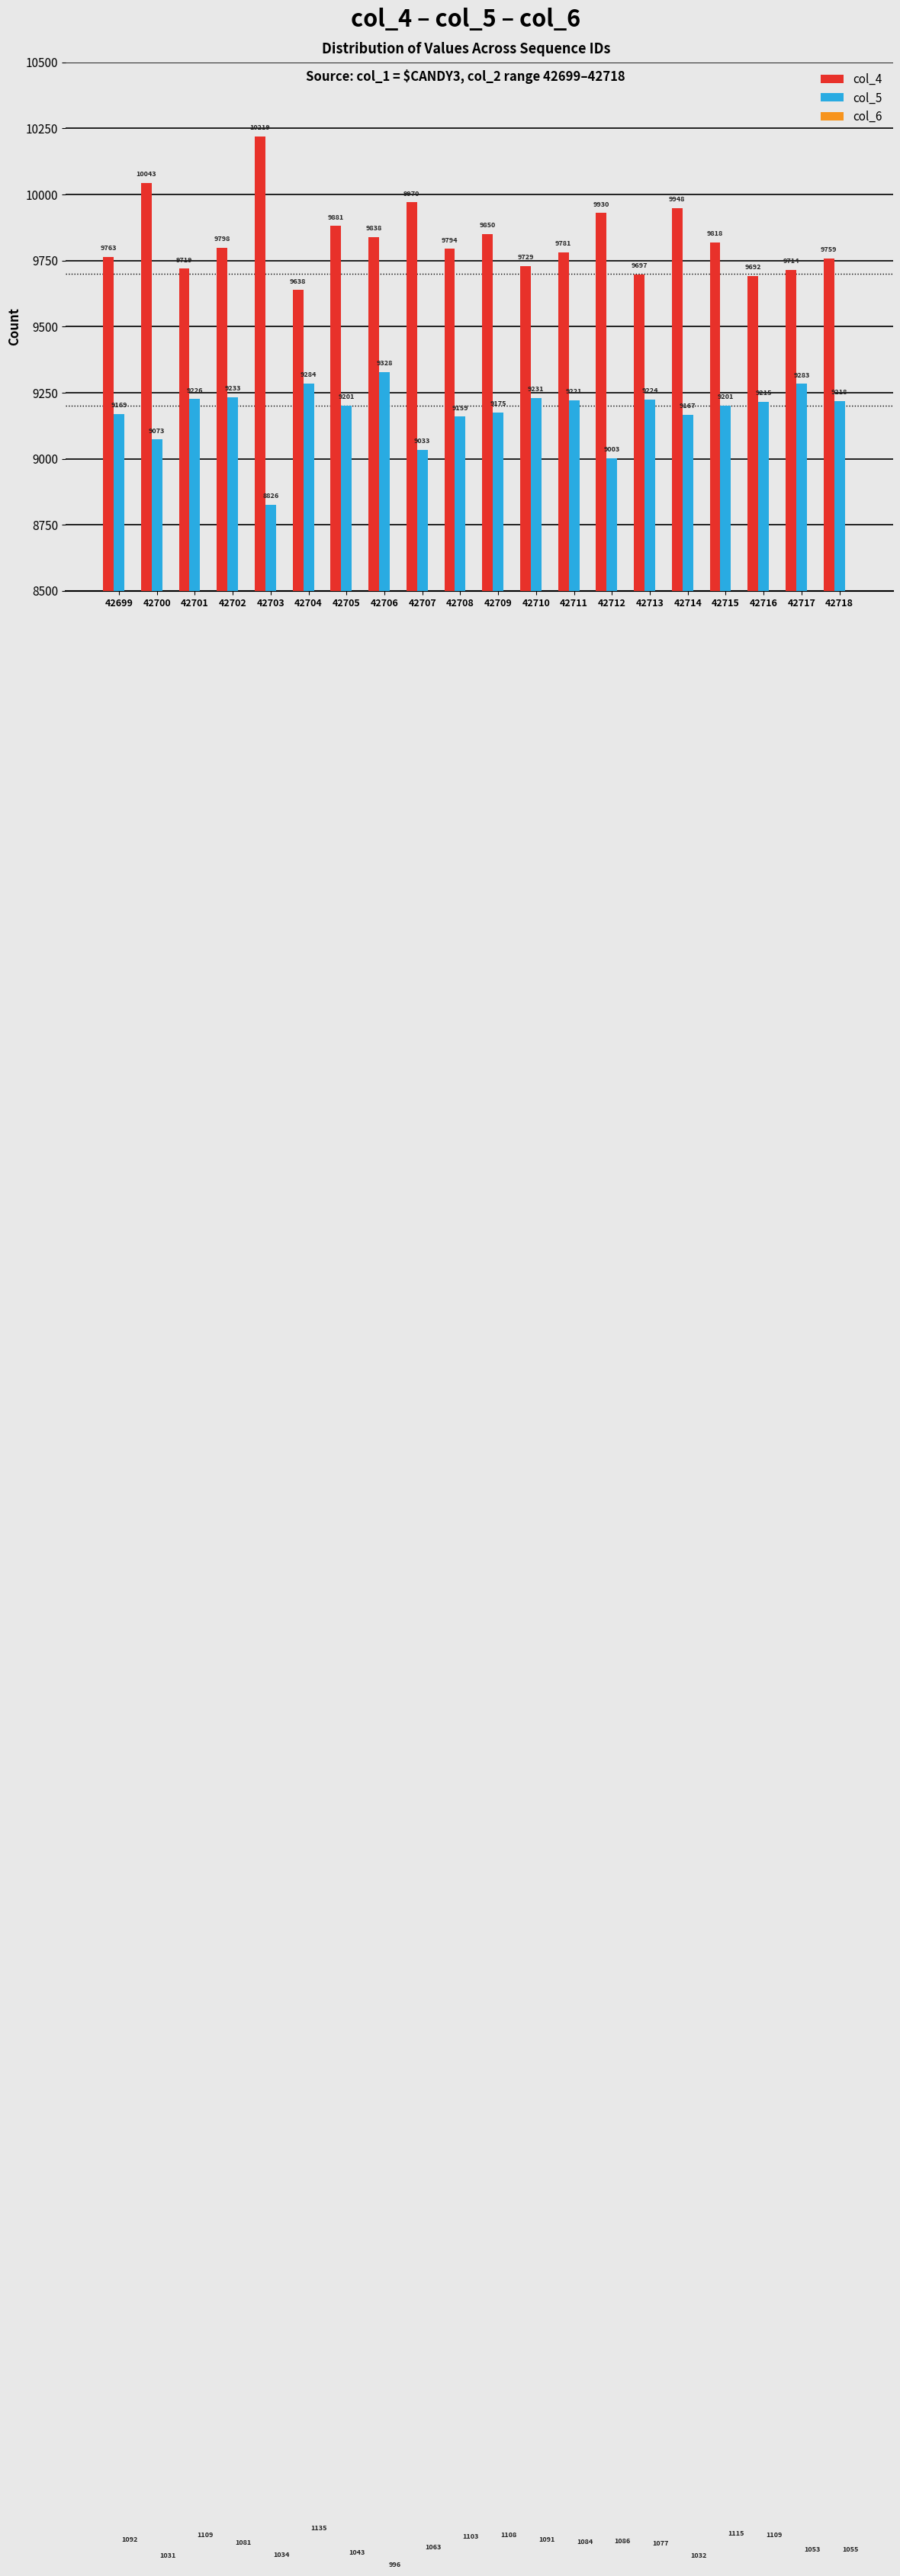

What is the minimum value for col_4?

9638